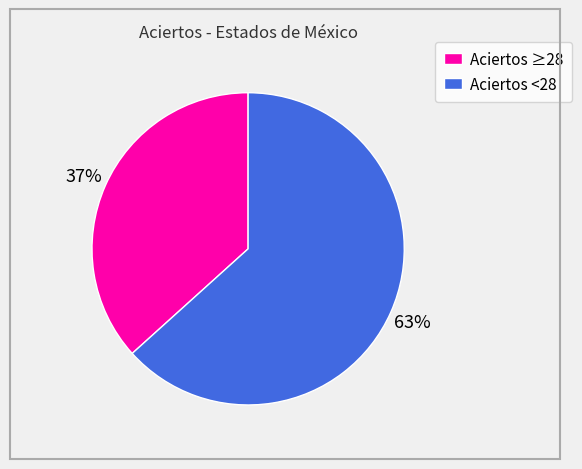

To the nearest percent, what is the average slice percentage?

50%